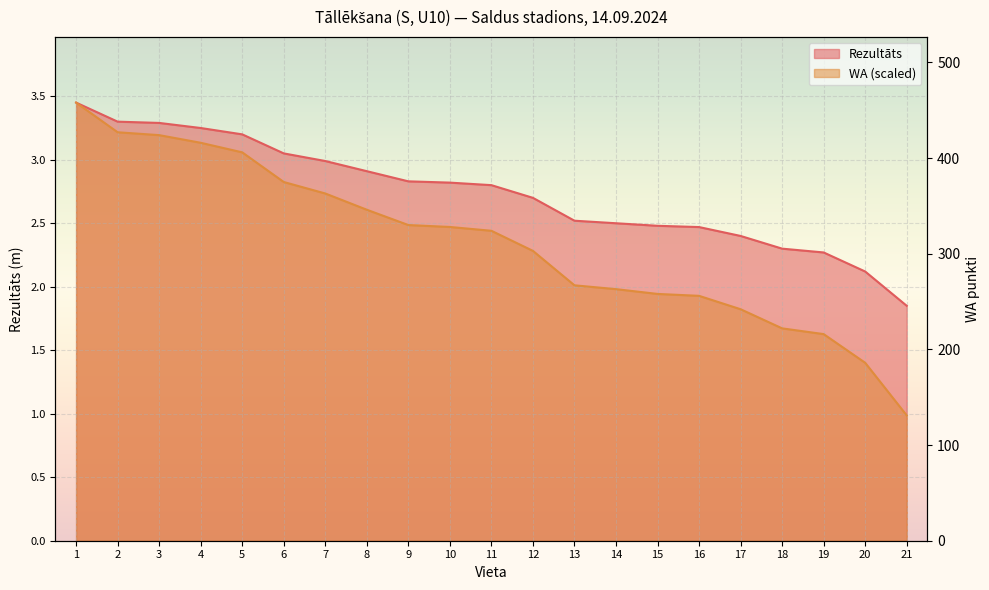

What is the approximate value of Rezultāts at 3?

3.3